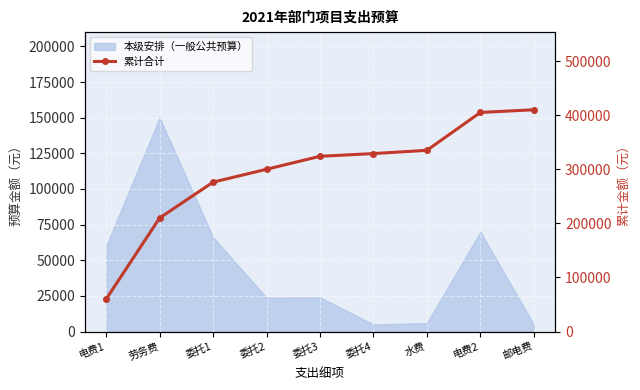

What is the label of the 3rd point from the right?

水费